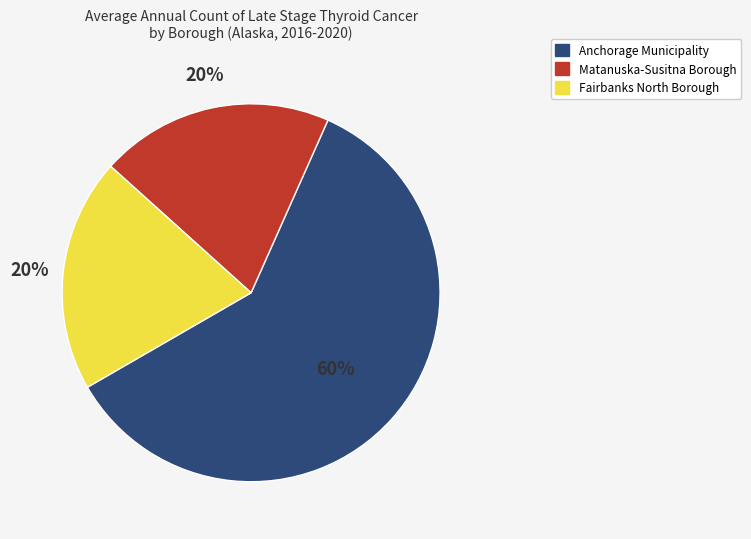

Does Matanuska-Susitna Borough account for over 50% of the chart?

No